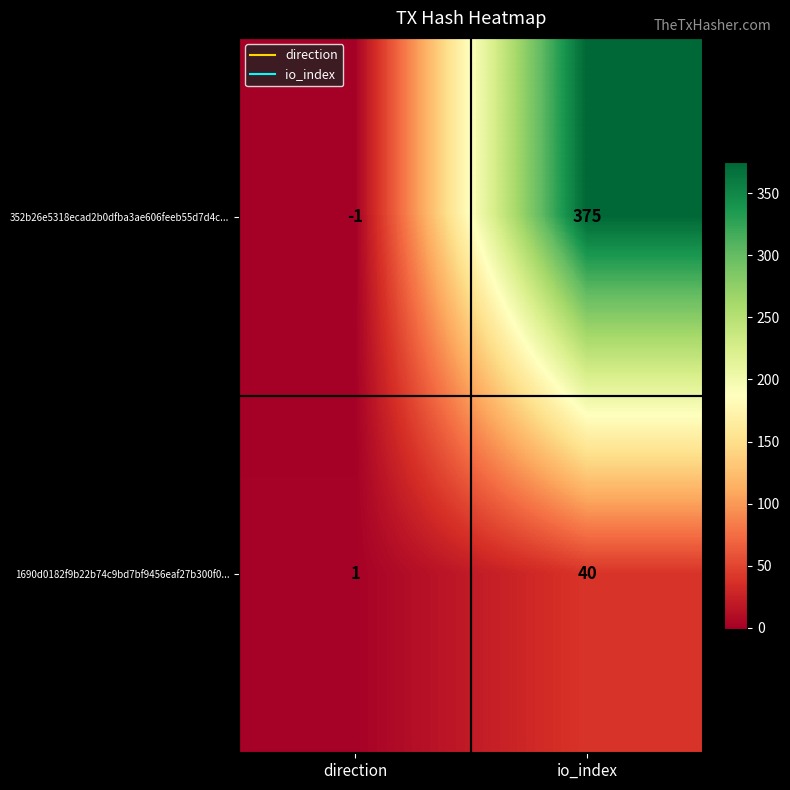

True or false: 352b26e5318ecad2b0dfba3ae606feeb55d7d4c... has a value of -2 at direction.

False